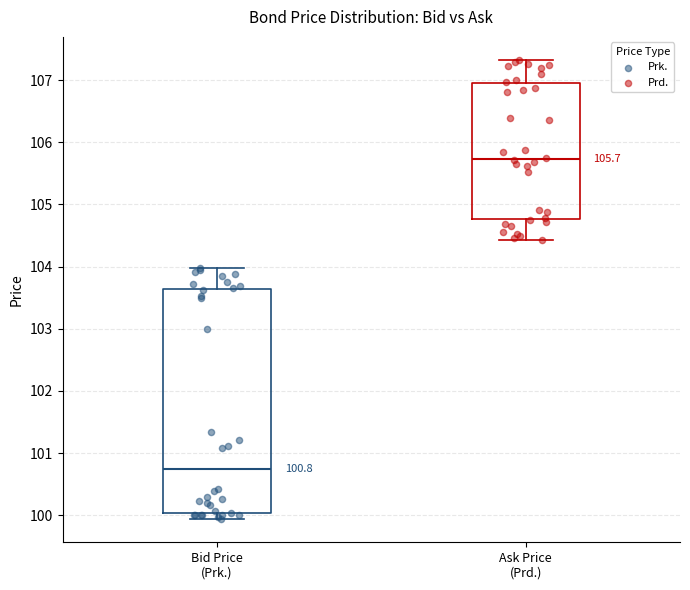

Which box's median line is the highest?

Ask Price (Prd.)